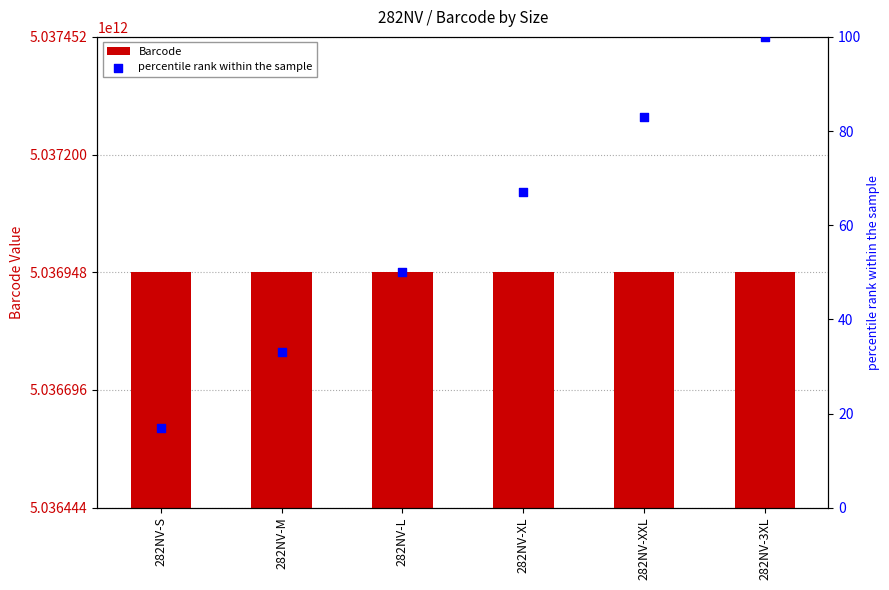

Is the value of percentile rank within the sample at 282NV-L greater than the value of Barcode at 282NV-M?

No